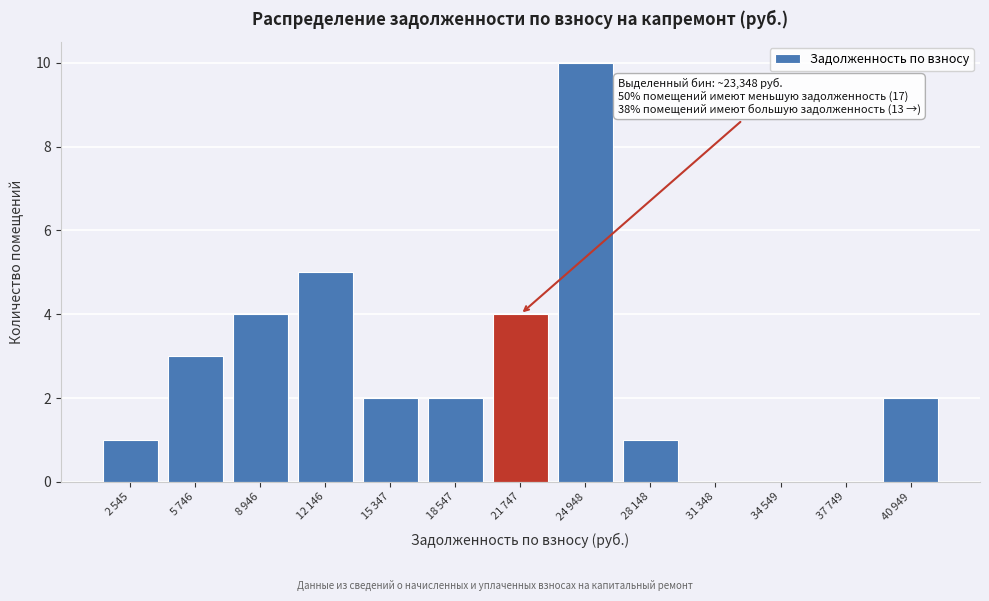

What is the greatest value displayed?

10